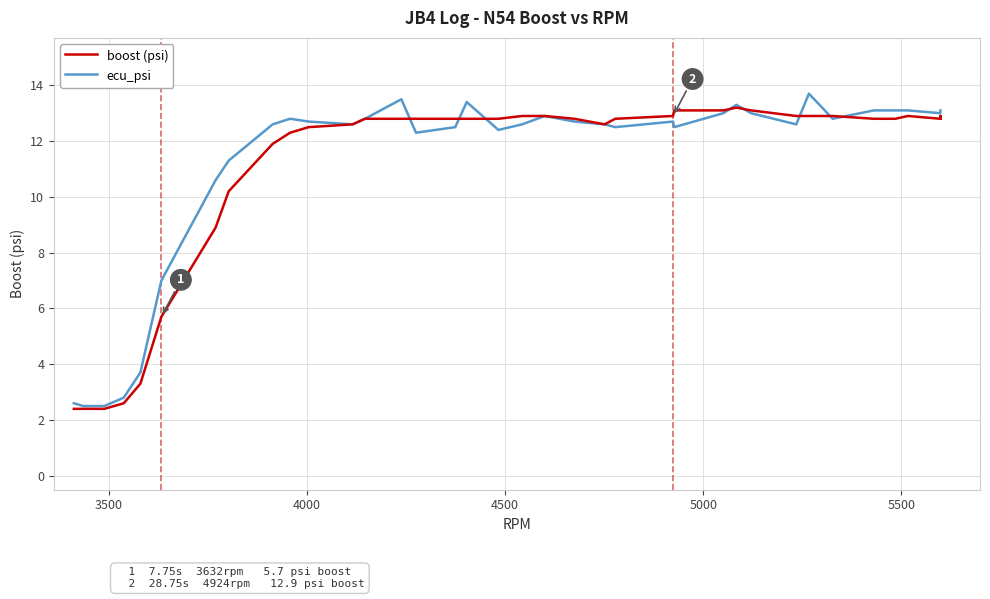

How many interior local valleys does the boost (psi) series have?

1